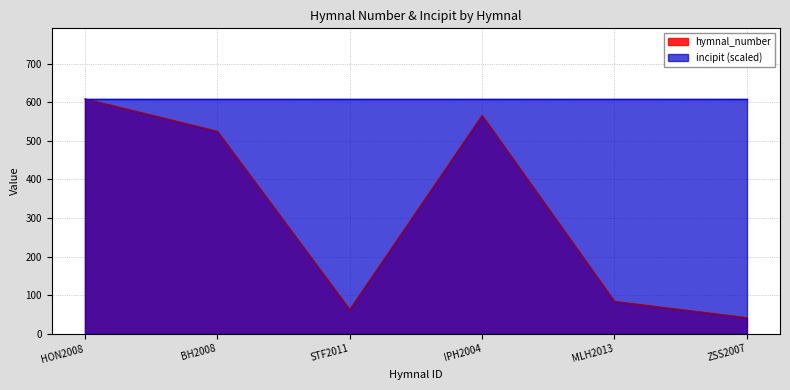

What is the ratio of the value at MLH2013 to the value at HON2008?

0.1